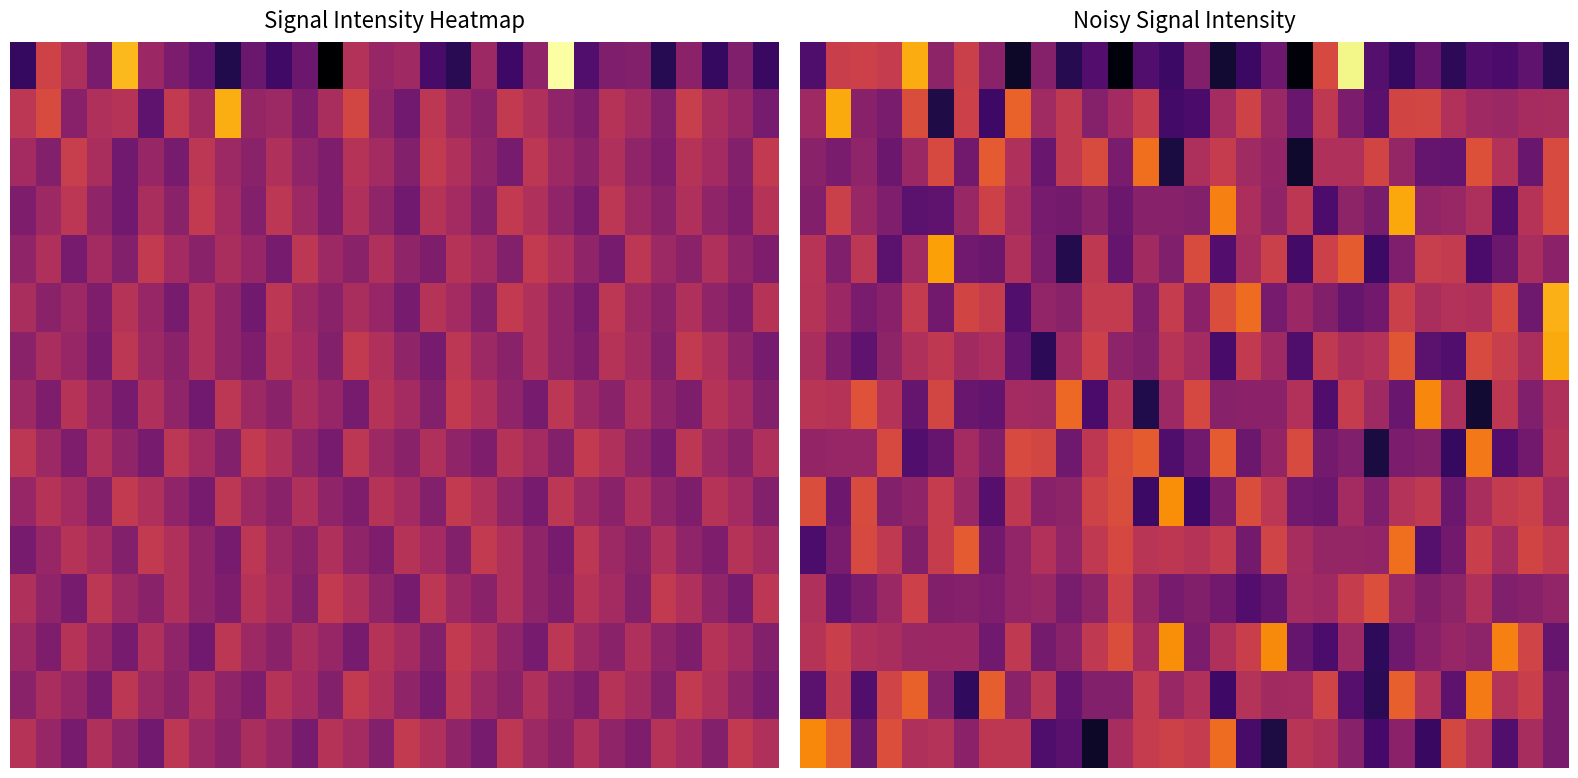

Count the number of categories in the chart.

30